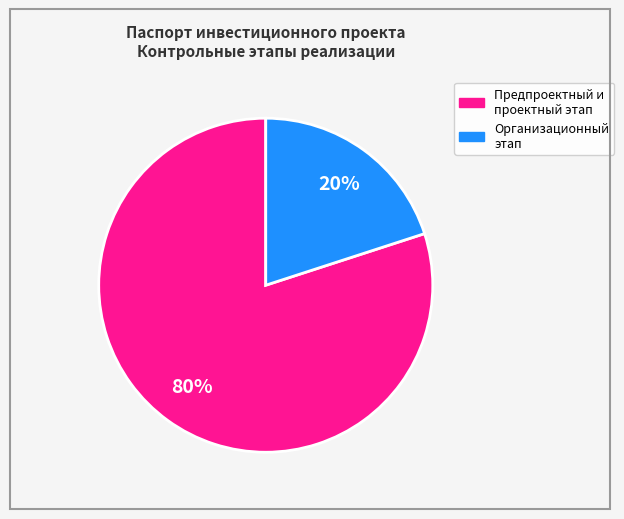

How many slices are in this pie chart?

2